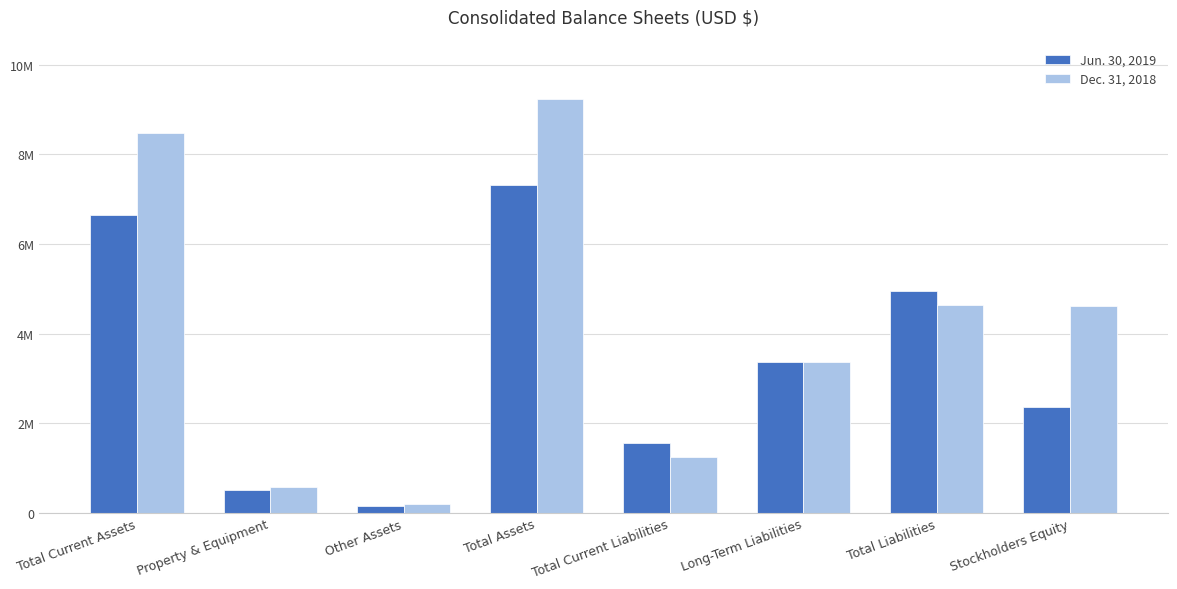

What is the average value of the Dec. 31, 2018 series?

4046584